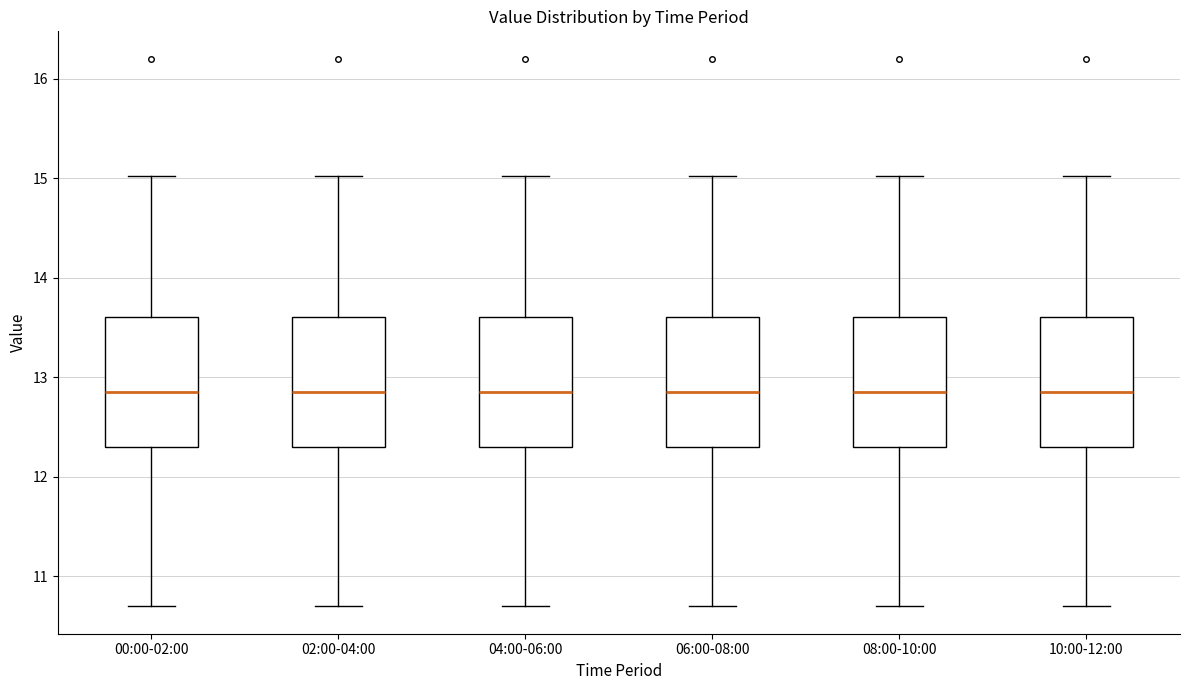

Where does the lower whisker of the box for 04:00-06:00 end on the y-axis? The values are not printed on the chart, so give them approximately, as read against the axis.

10.7